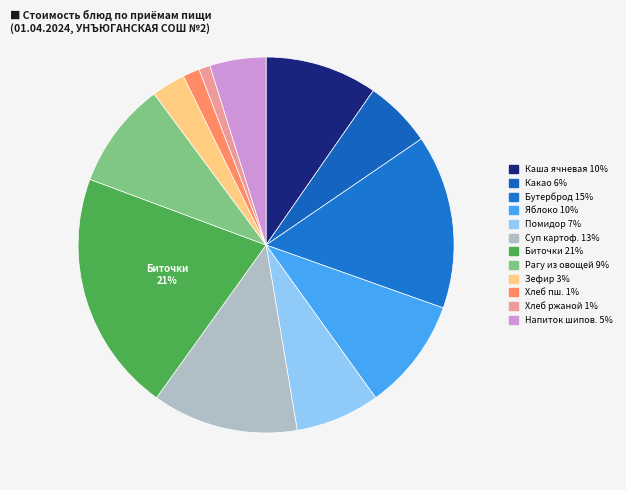

How many slices are in this pie chart?

12